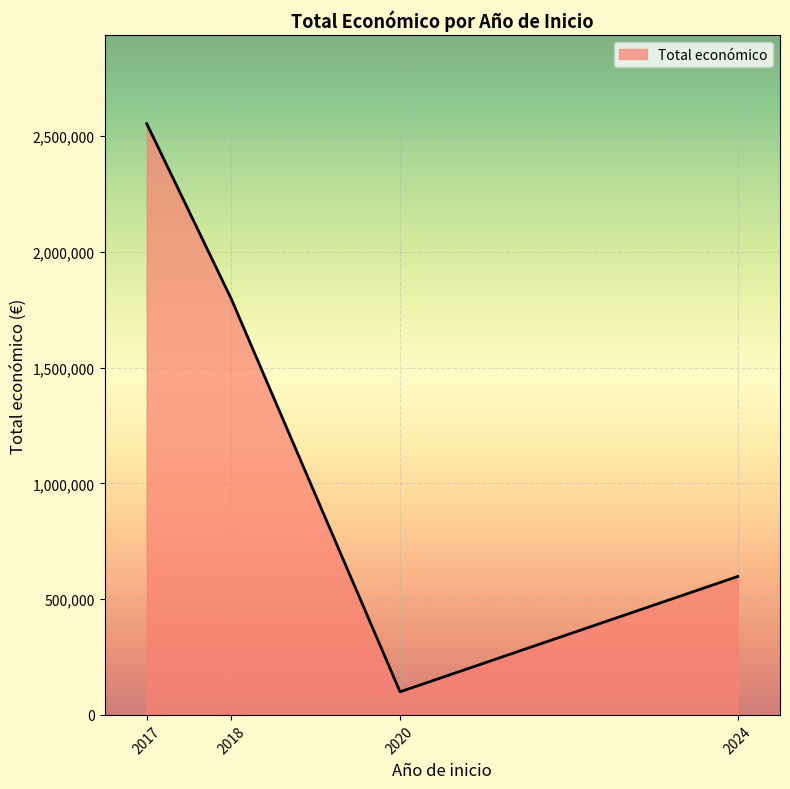

How many categories are shown in the chart?

4